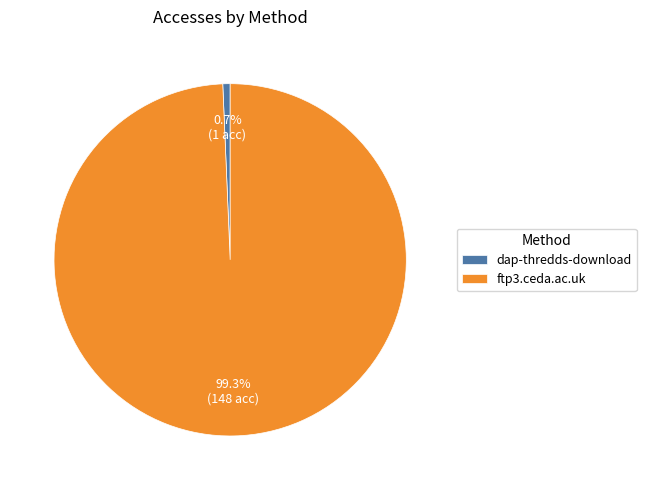

How many slices are in this pie chart?

2